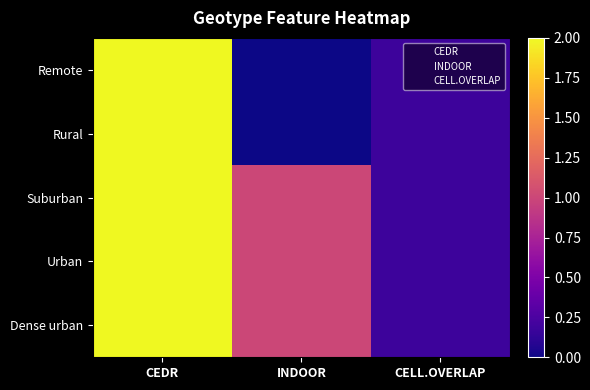

Rank the series by their maximum value, from lowest to highest.

Remote, Rural, Suburban, Urban, Dense urban